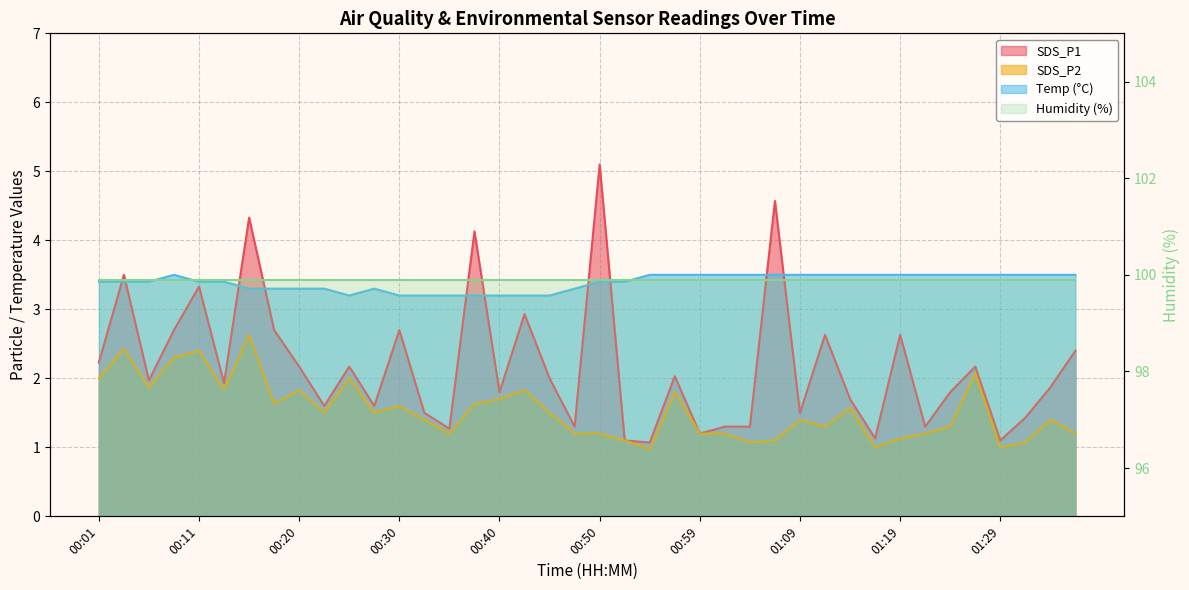

What position from the right is 00:28?

29